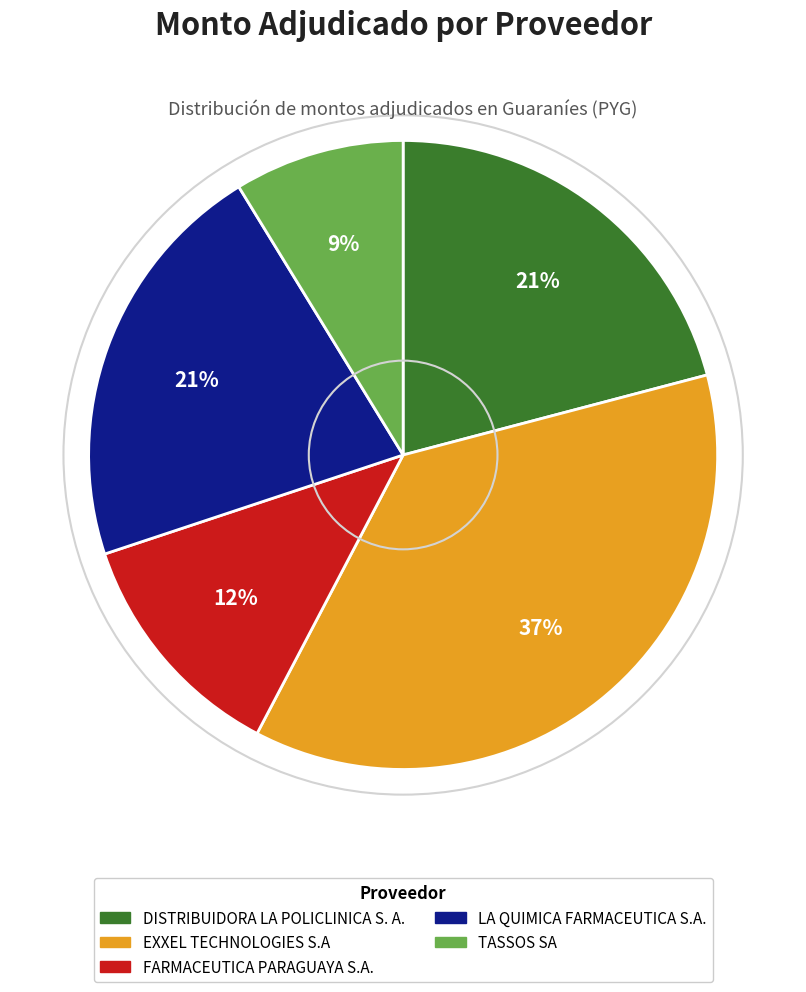

What percentage is the EXXEL TECHNOLOGIES S.A slice, to the nearest percent?

37%